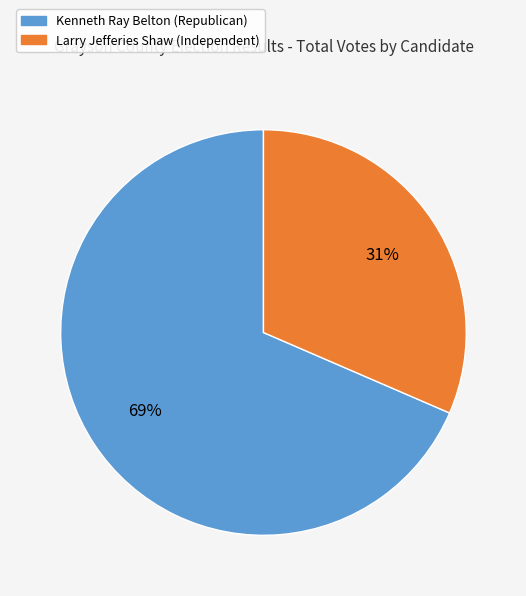

To the nearest percent, what is the average slice percentage?

50%